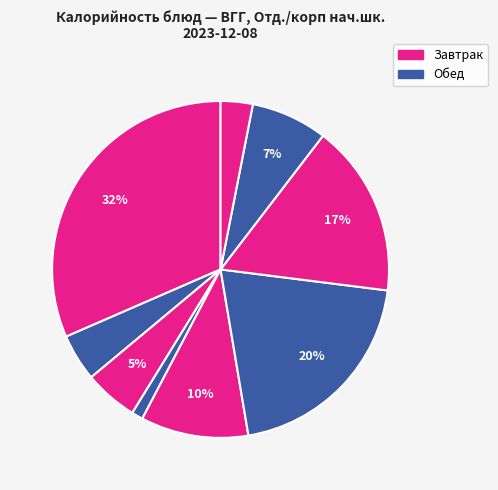

To the nearest percent, what is the difference between the largest and smallest slice percentages?

30%